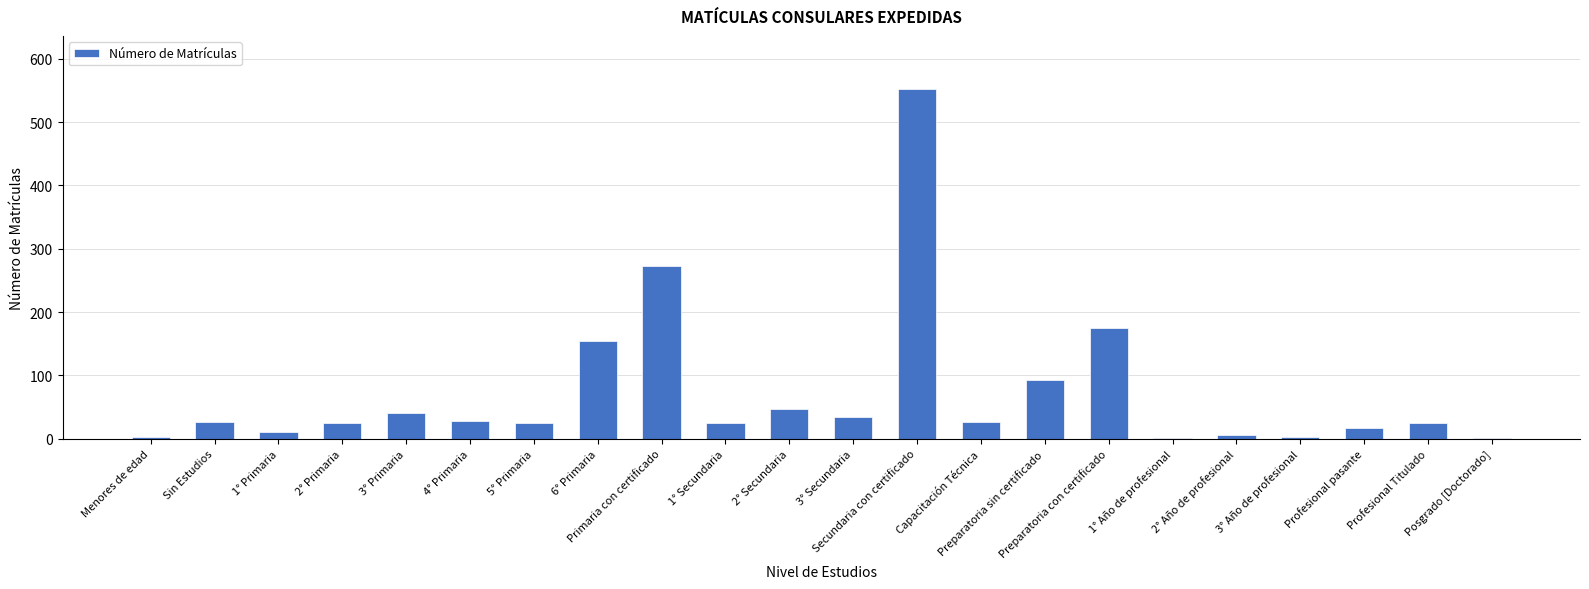

What is the sum of all values?

1593